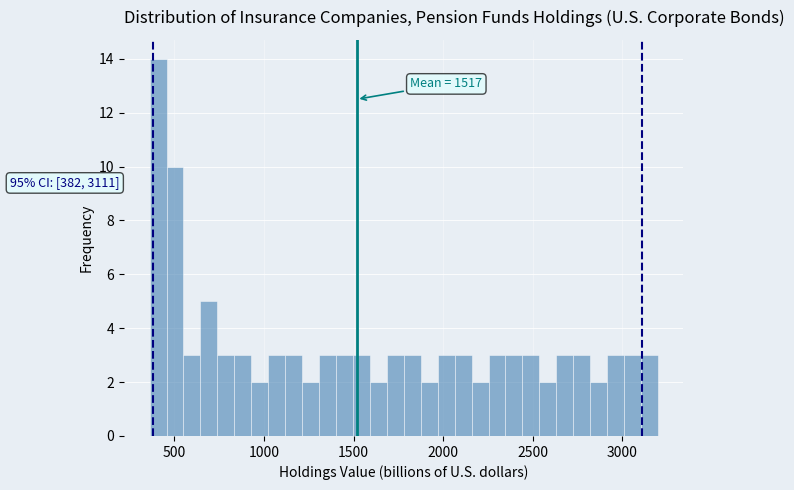

Around what value on the x-axis is the tallest bar? Give the approximate position of its centre, as read against the axis.

400